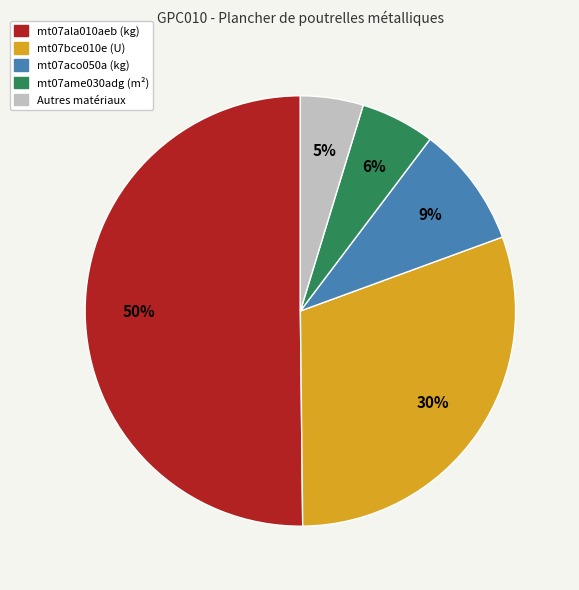

How many slices are in this pie chart?

5